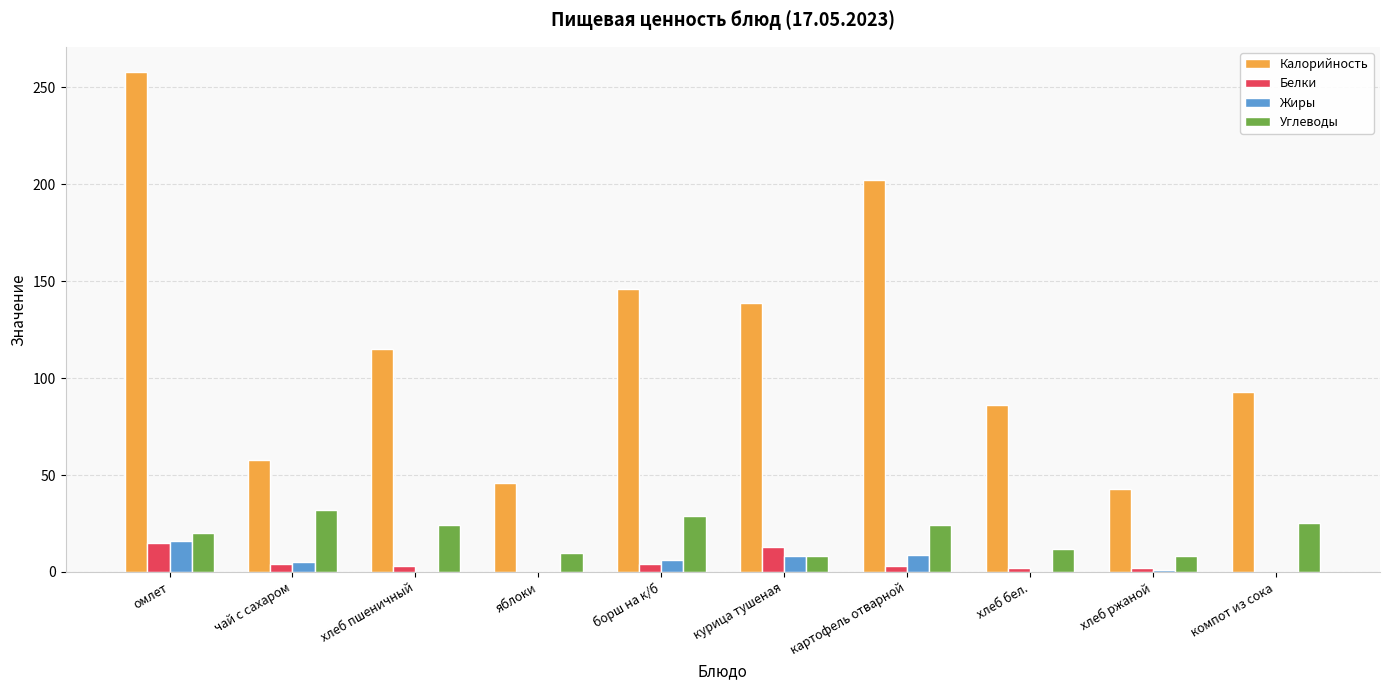

Which series has the largest total across all categories?

Калорийность